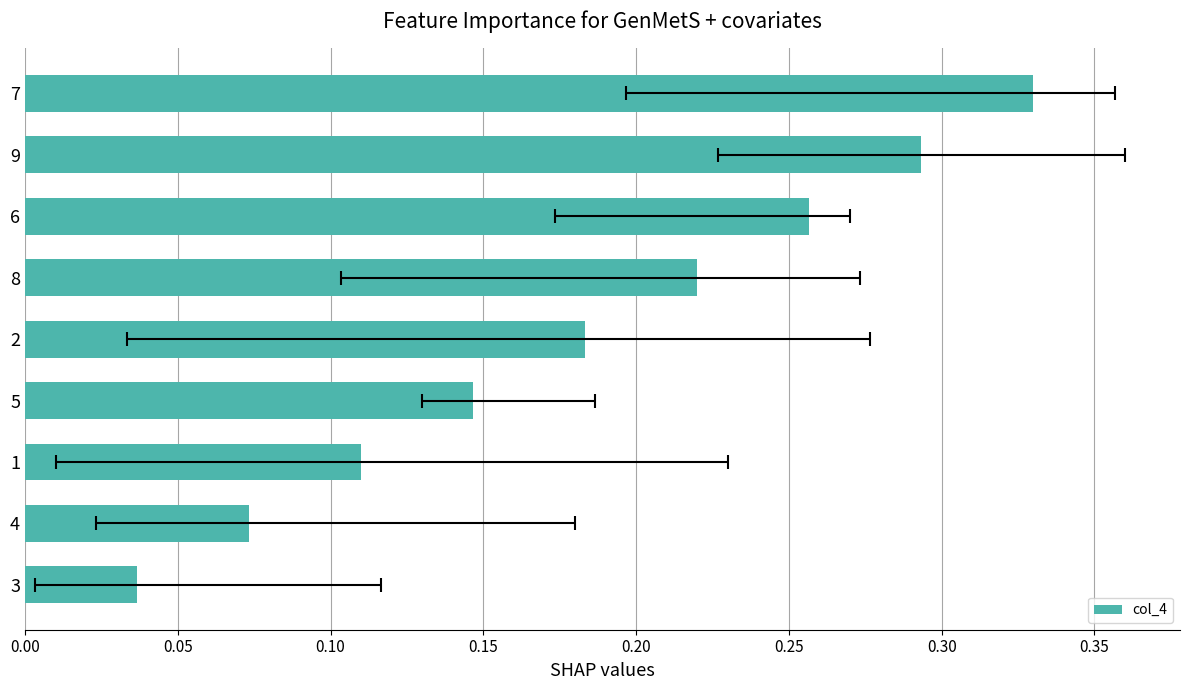

The chart shows a value of 0.1 at 0.05. True or false?

False